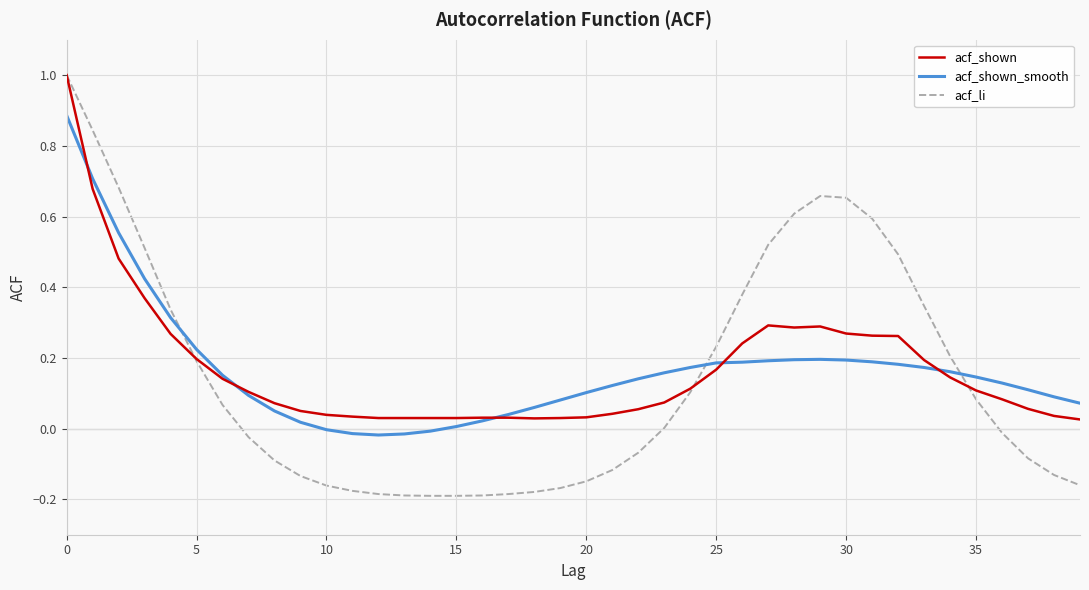

Which series has the largest range (max minus min)?

acf_li